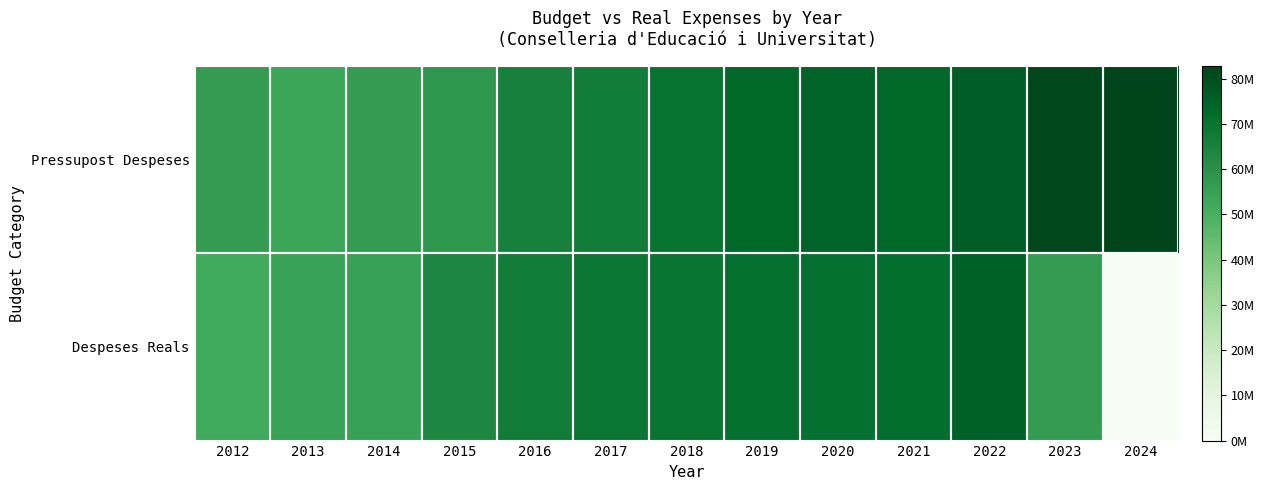

Reading left to right, extract all data points from this chart.

Pressupost Despeses: 2012=56527757.0	2013=53527757.0	2014=56349441.0	2015=58208049.0	2016=65435482.0	2017=66762566.0	2018=70143133.0	2019=73696085.0	2020=74643501.0	2021=73720108.0	2022=76360824.0	2023=81891184.0	2024=82904597.0
Despeses Reals: 2012=51961185.8	2013=54500258.0	2014=54826849.1	2015=63567711.8	2016=67158577.5	2017=69036598.1	2018=69606562.2	2019=71229259.0	2020=70811881.4	2021=71265657.4	2022=75375511.7	2023=56601792.1	2024=0.0